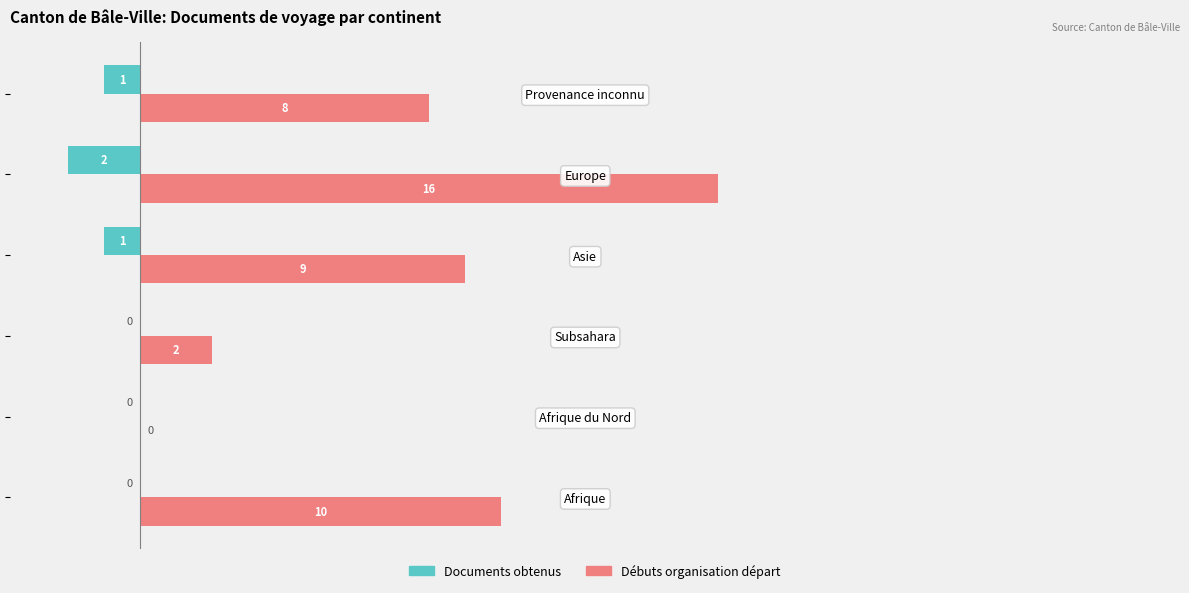

What is the total value across all series at Afrique?

10